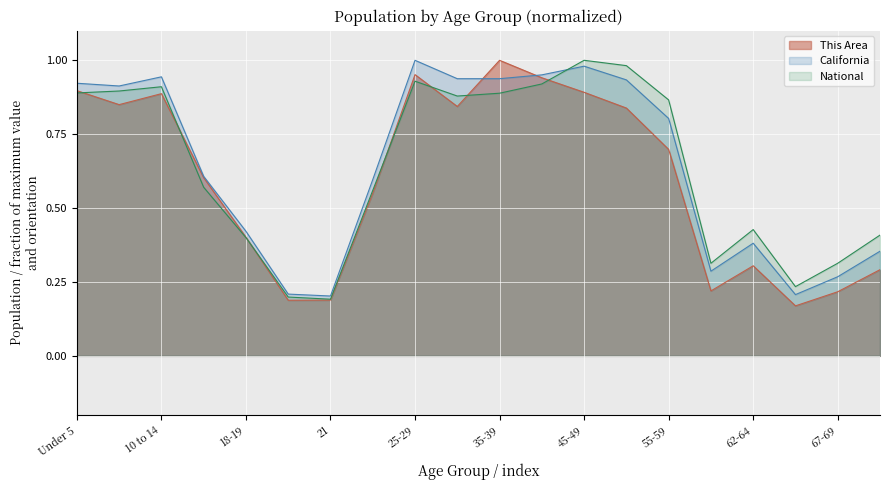

Which label corresponds to the smallest value in the chart?

65-66